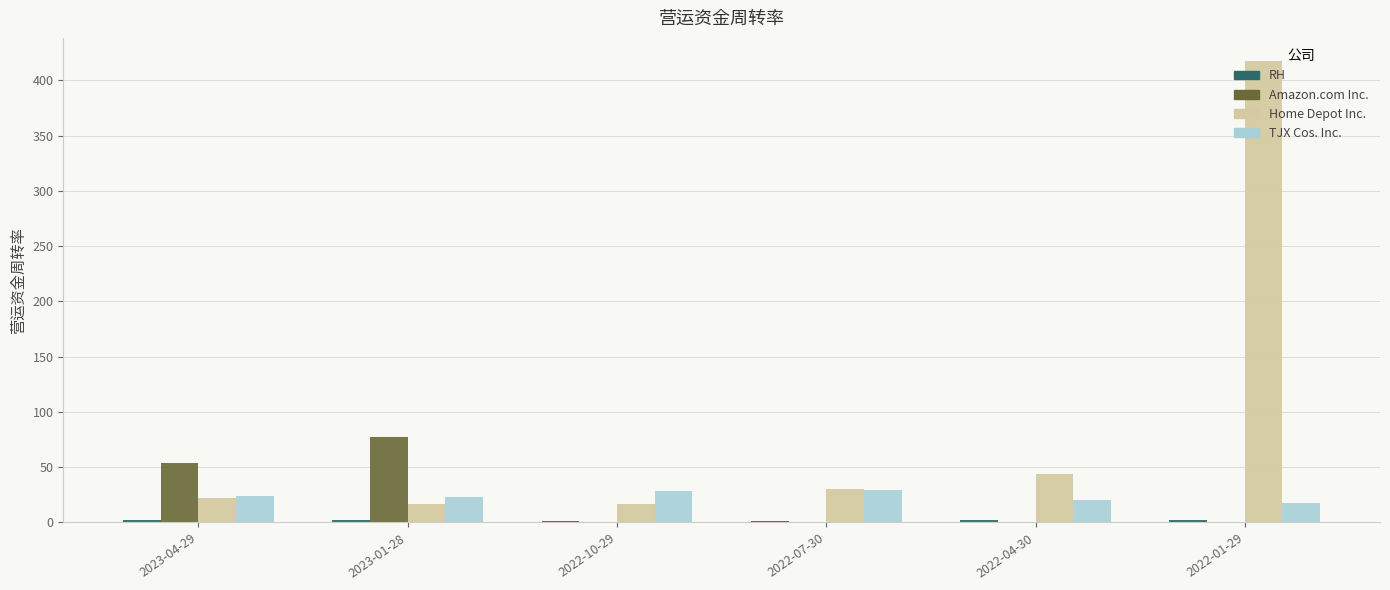

What is the sum of all Amazon.com Inc. values?

130.9